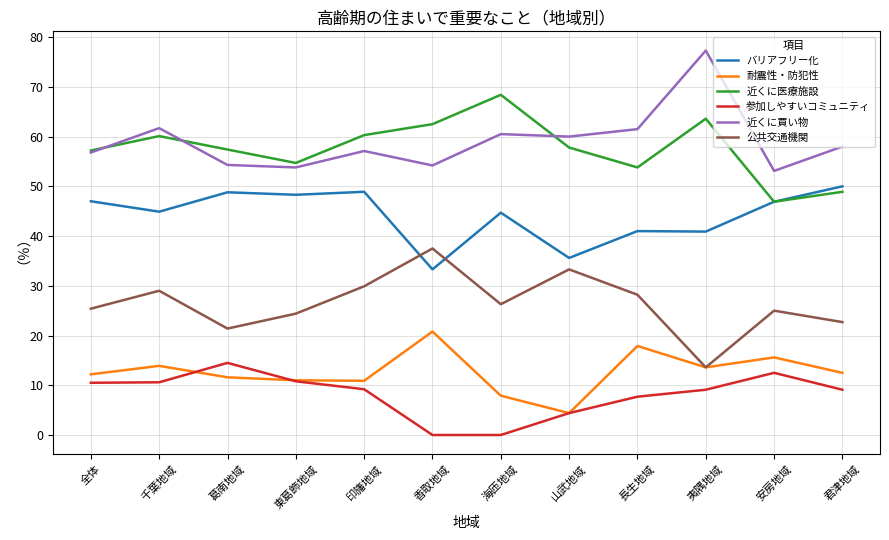

True or false: 参加しやすいコミュニティ and 耐震性・防犯性 intersect in this chart.

True